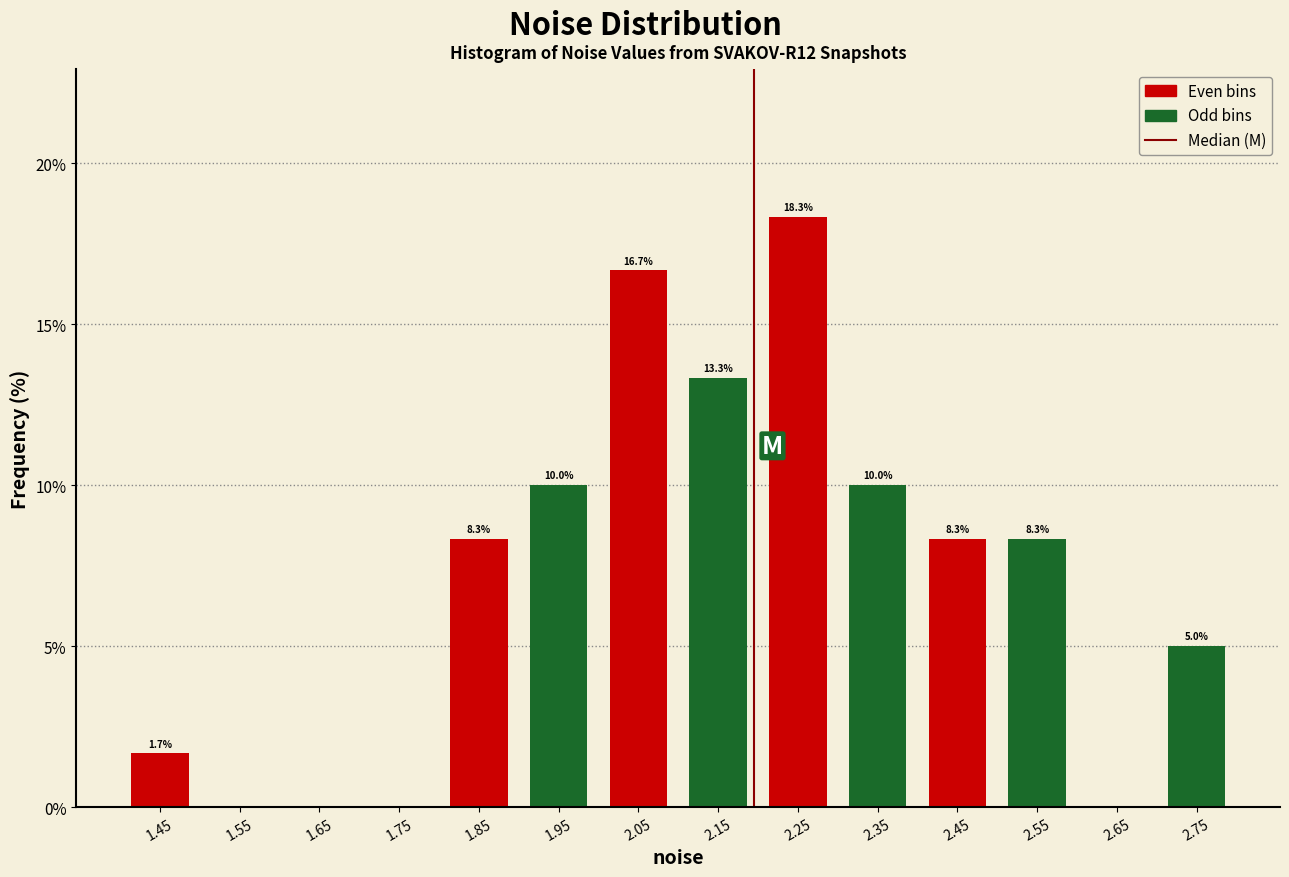

Over which range of the x-axis is the bar tallest?

2.2 to 2.3